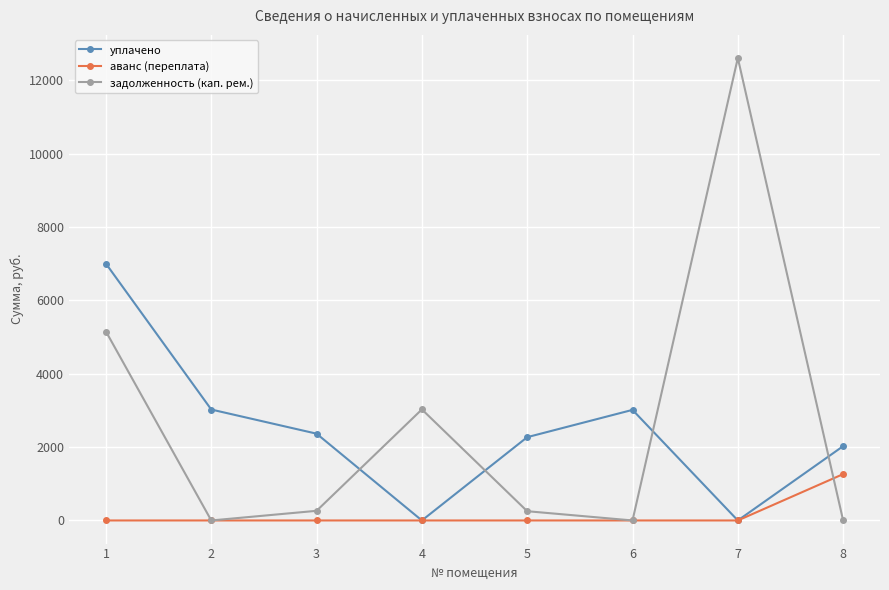

What are all the series names shown in the legend?

уплачено, аванс (переплата), задолженность (кап. рем.)